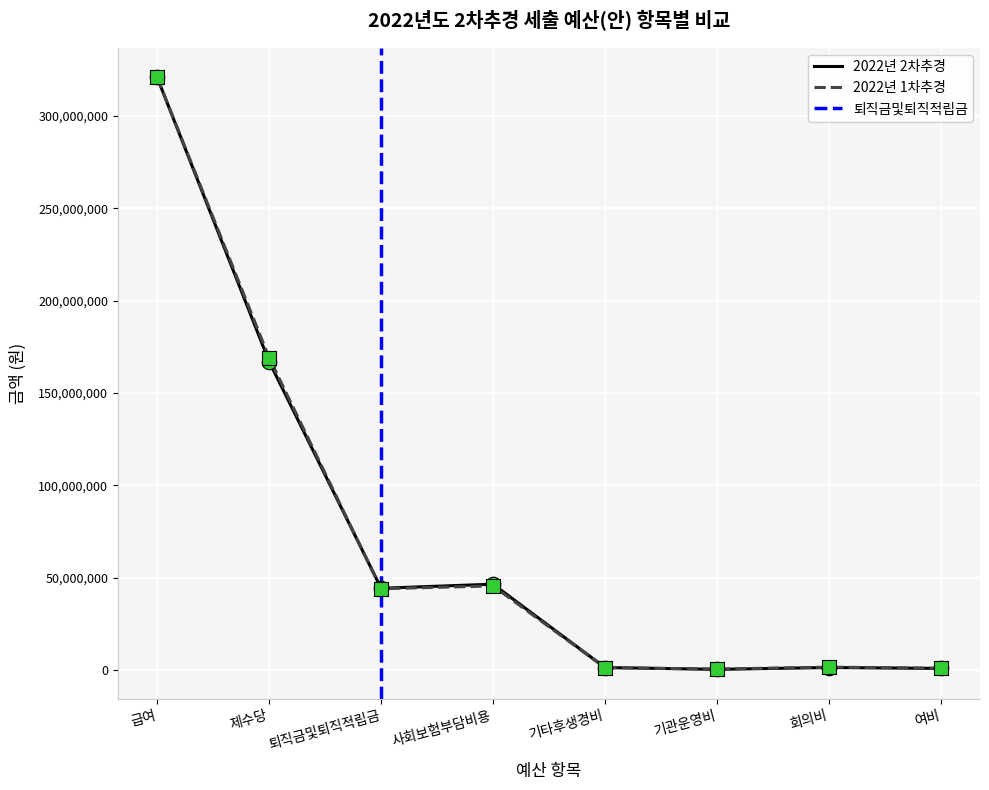

Between 기타후생경비 and 기관운영비, which is larger?

기타후생경비